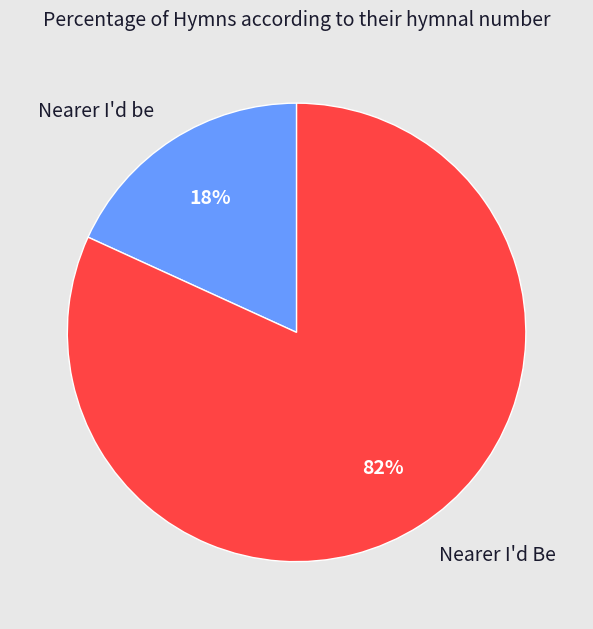

Rank the categories by value from highest to lowest.

Nearer I'd Be, Nearer I'd be